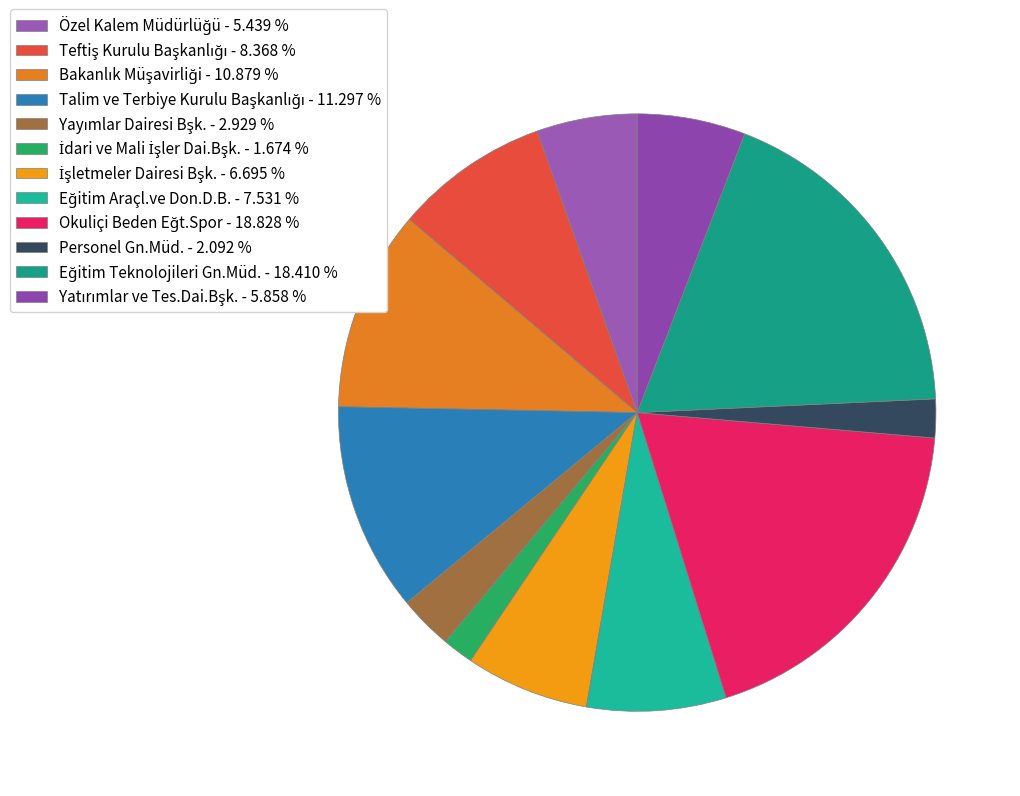

How many segments does this pie chart have?

12